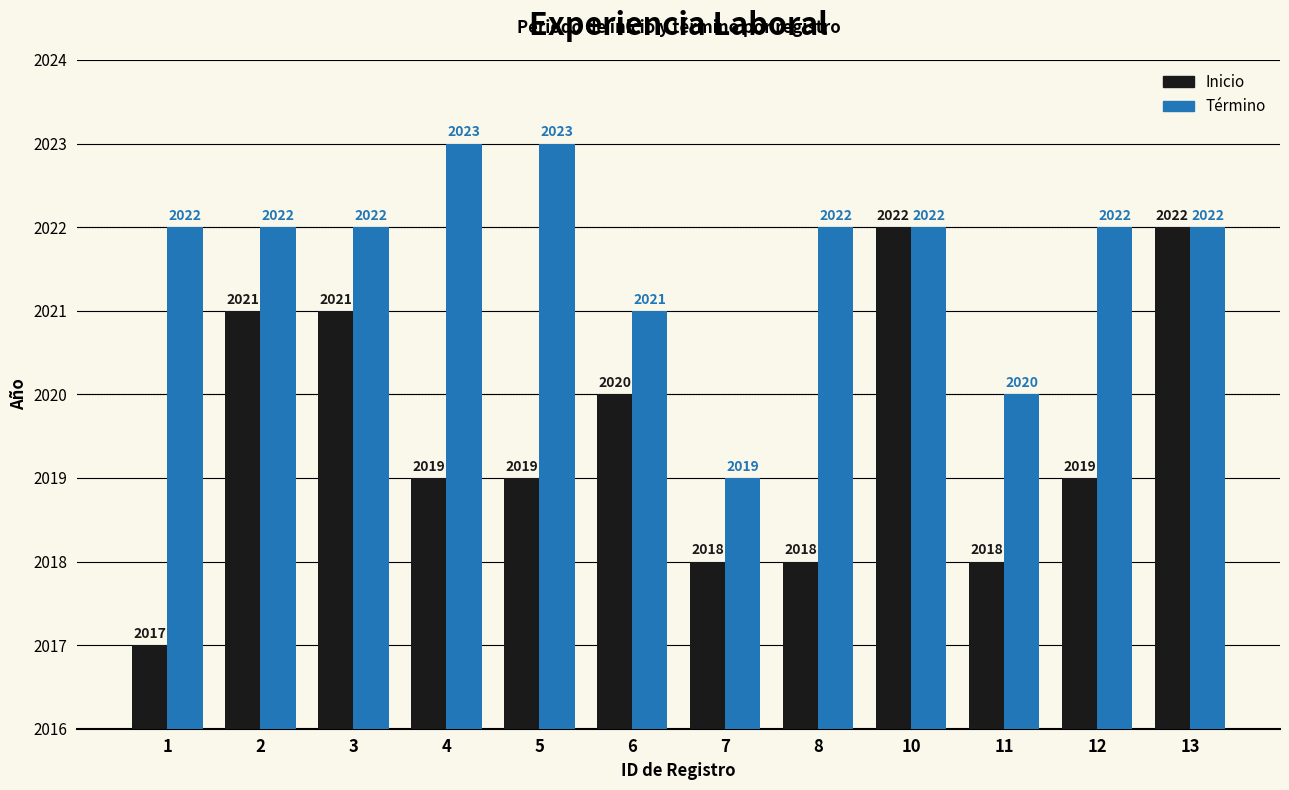

Which series has the largest total across all categories?

Término